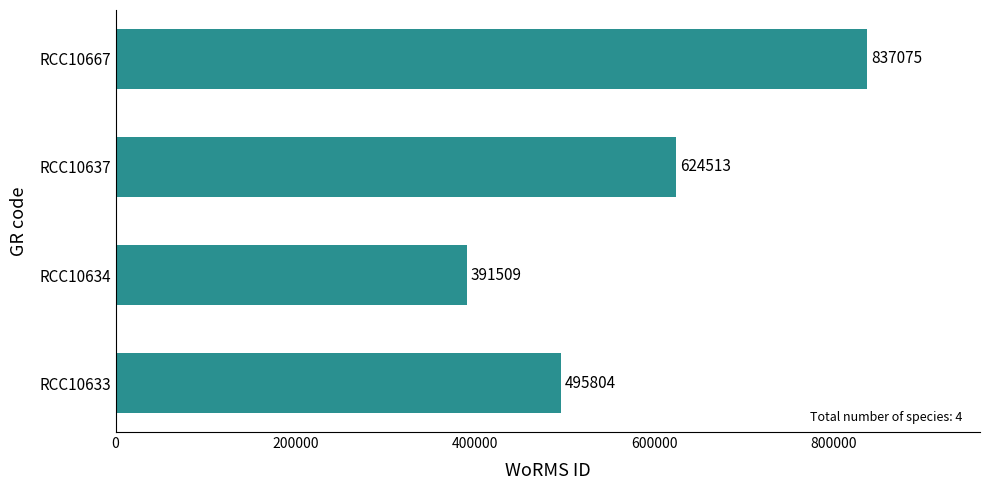

Count the number of data series in this chart.

1